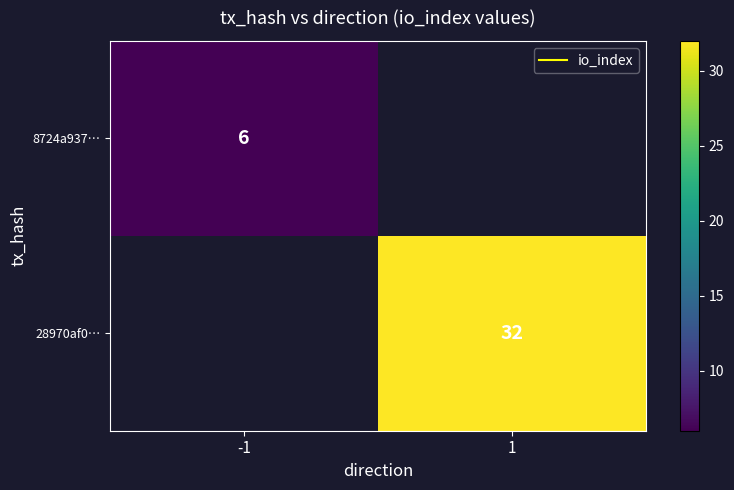

The value of 28970af0… at 1 is 15.2. True or false?

False